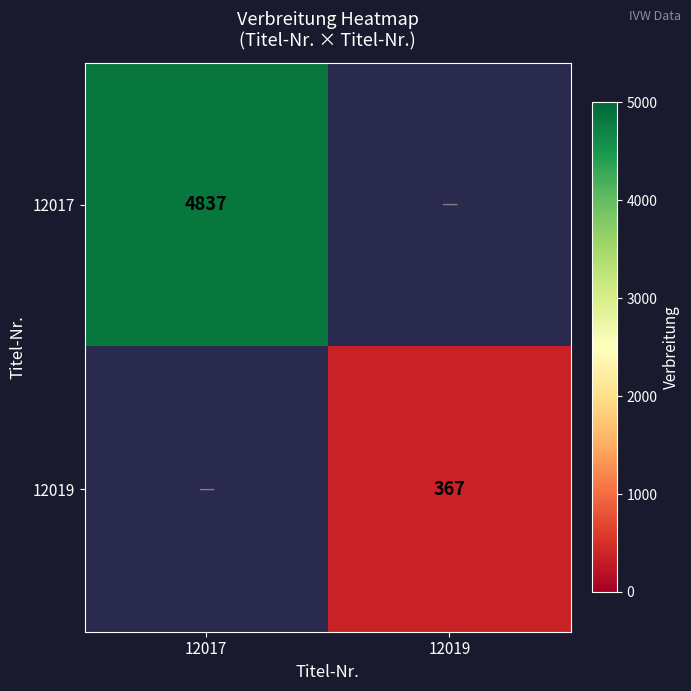

Is it true that 12017 equals 4837 at 12017?

True